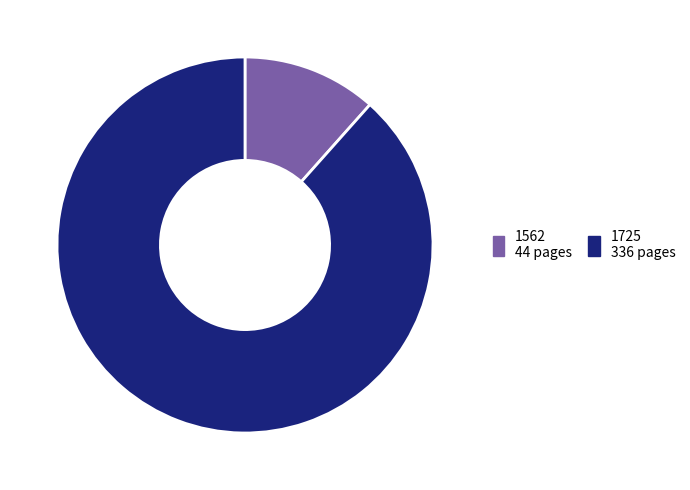

Which has a higher value, 1562 or 1725?

1725